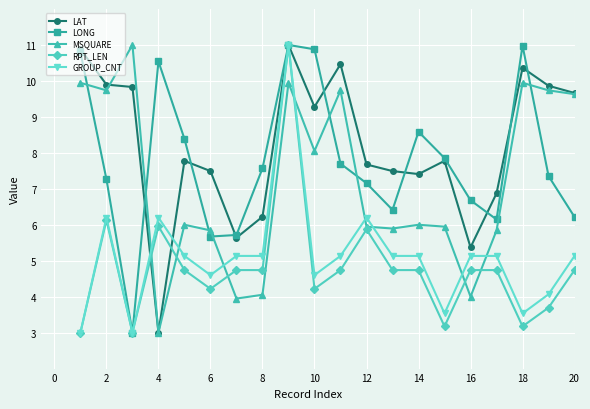

At how many categories does at least one series exceed 9?

10